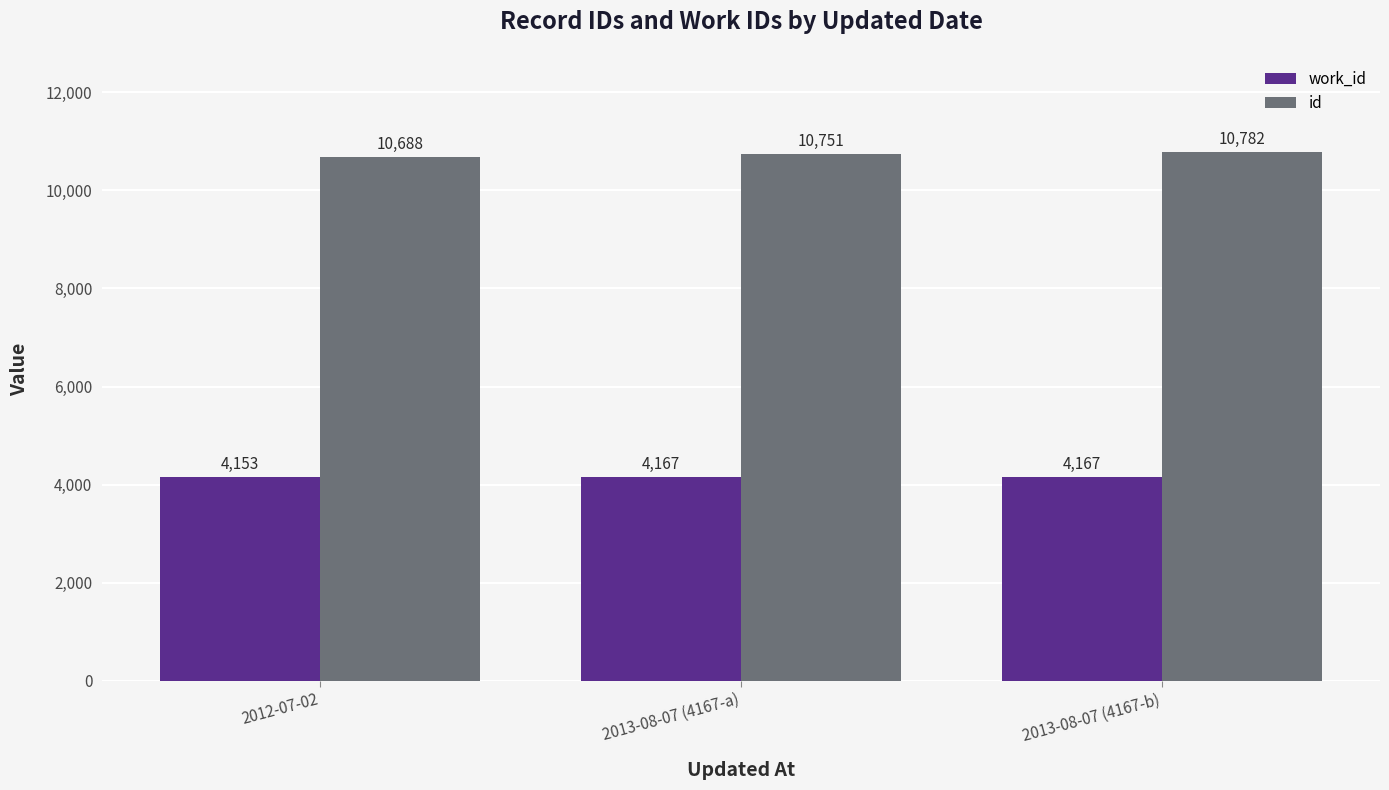

Is the value of id at 2012-07-02 greater than the value of work_id at 2012-07-02?

Yes